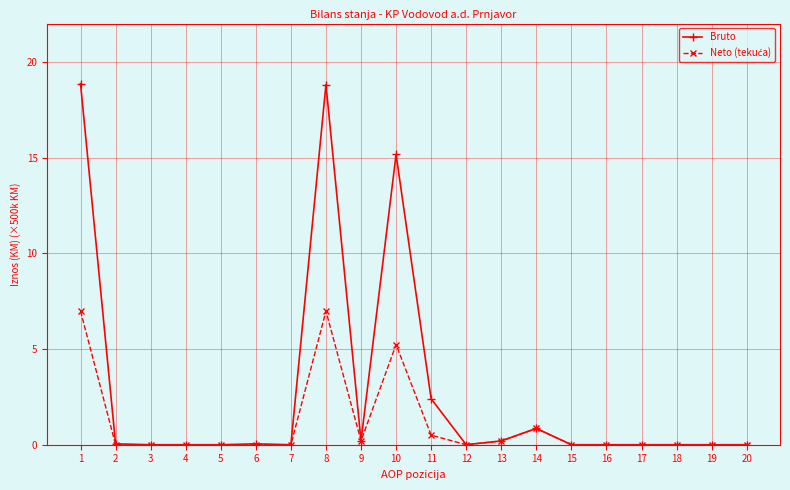

At how many categories does at least one series exceed 10?

3